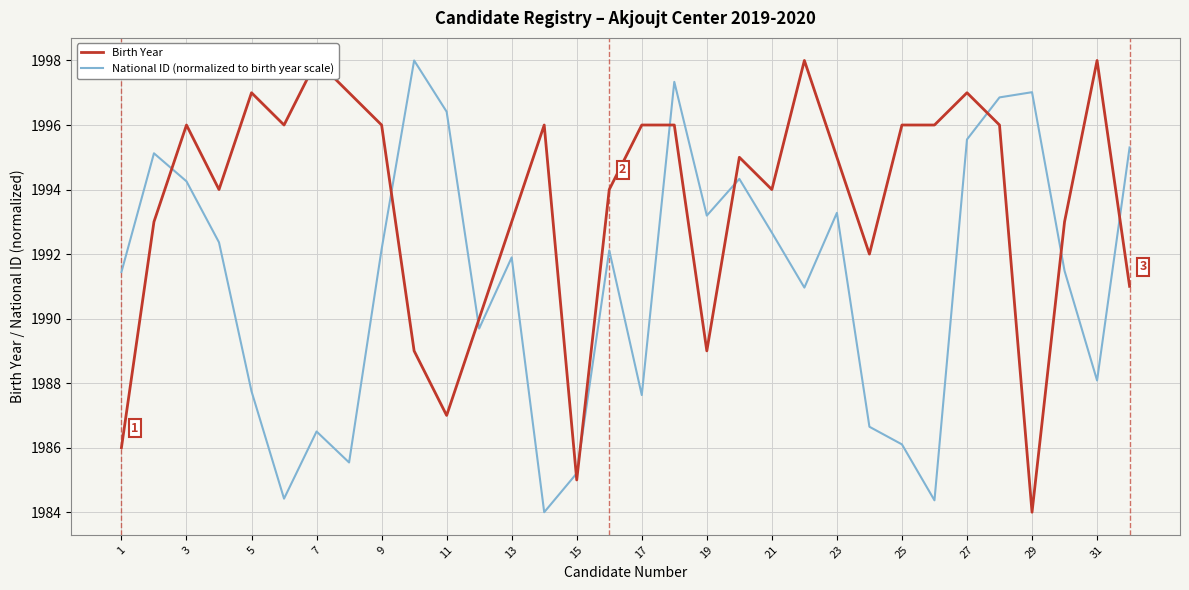

What is the difference between the National ID (normalized to birth year scale) values at 15 and 25?

0.9